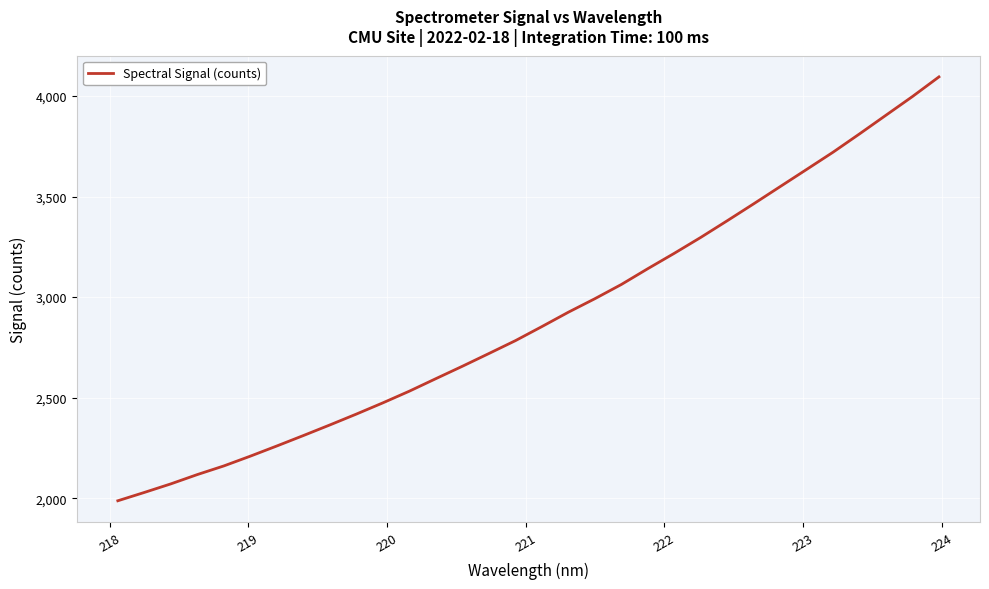

What is the greatest value displayed?

4095.1